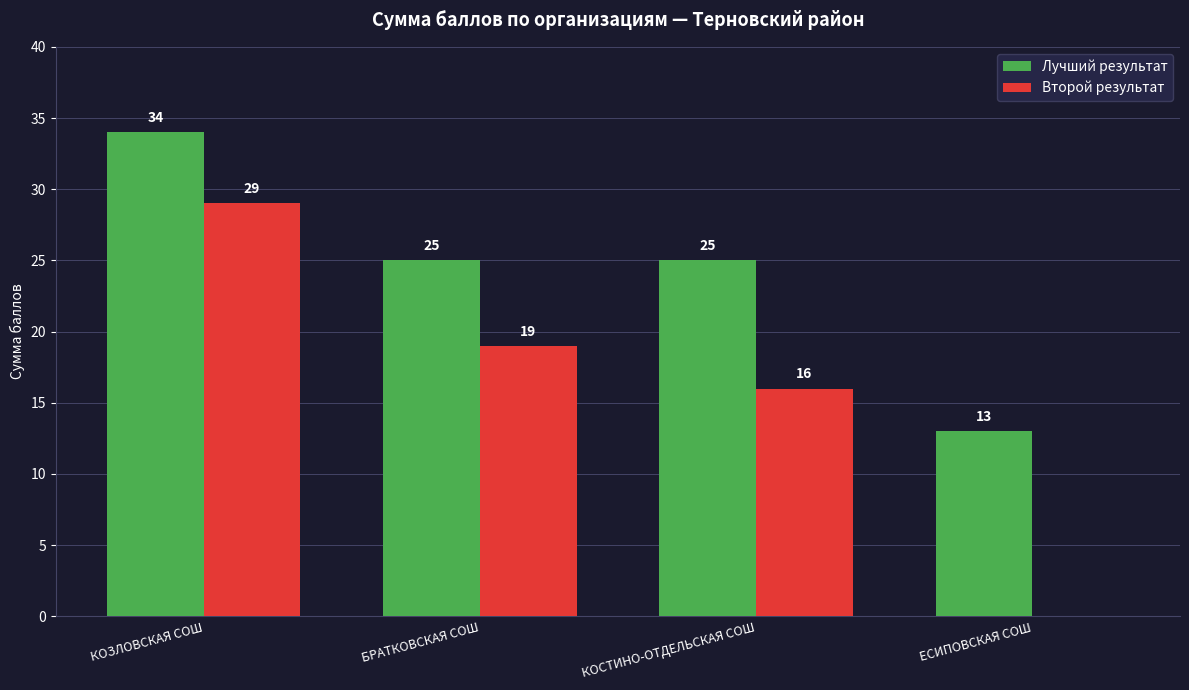

What is the sum of all Лучший результат values?

97